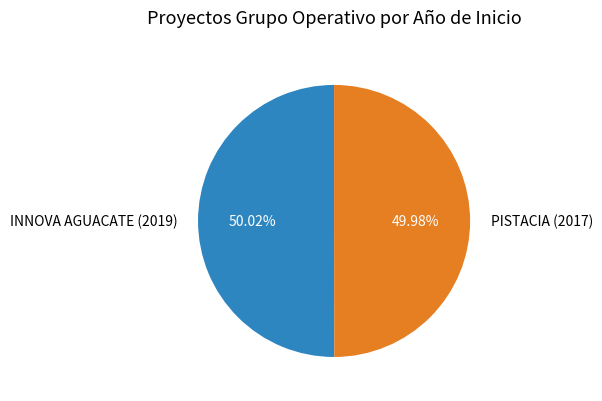

What is the ratio of the value at INNOVA AGUACATE (2019) to the value at PISTACIA (2017)?

1.0